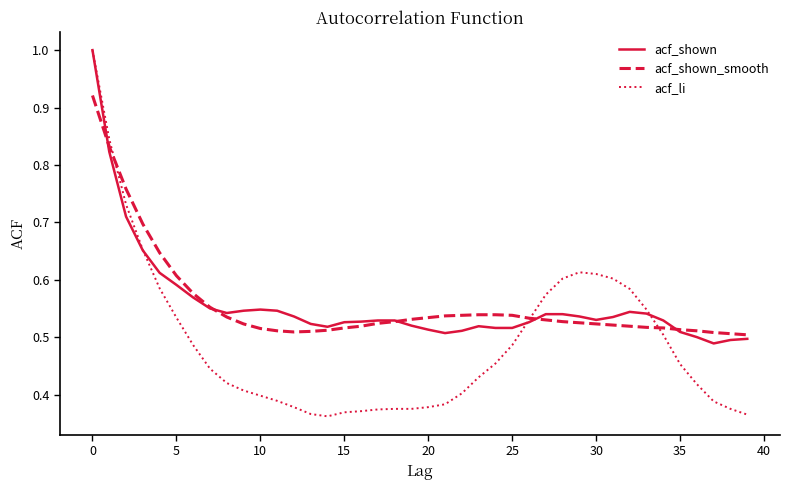

At how many categories does at least one series exceed 0?

40